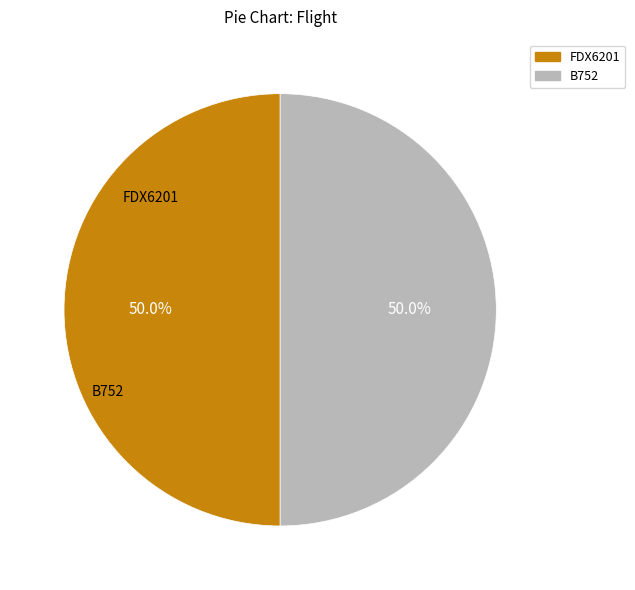

Count the number of slices in the pie.

2